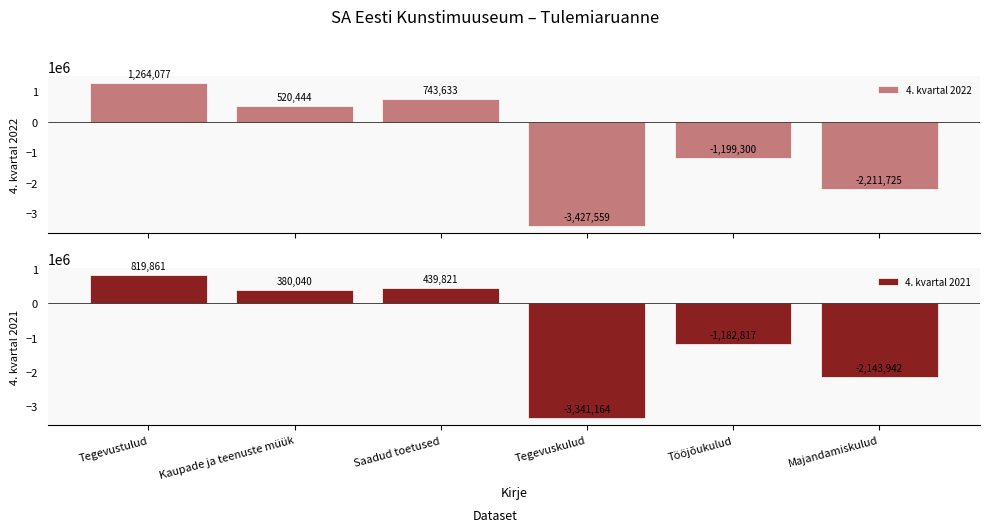

How many categories are shown in the chart?

6